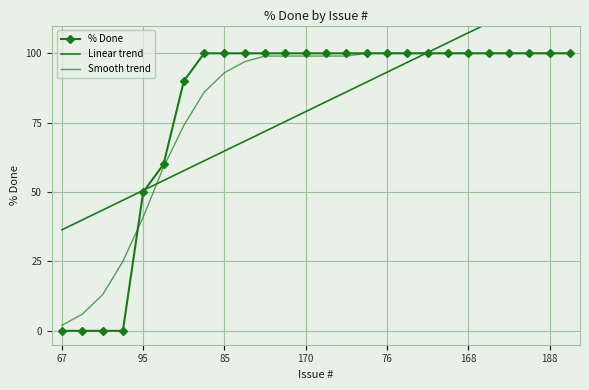

What are all the series names shown in the legend?

% Done, Linear trend, Smooth trend